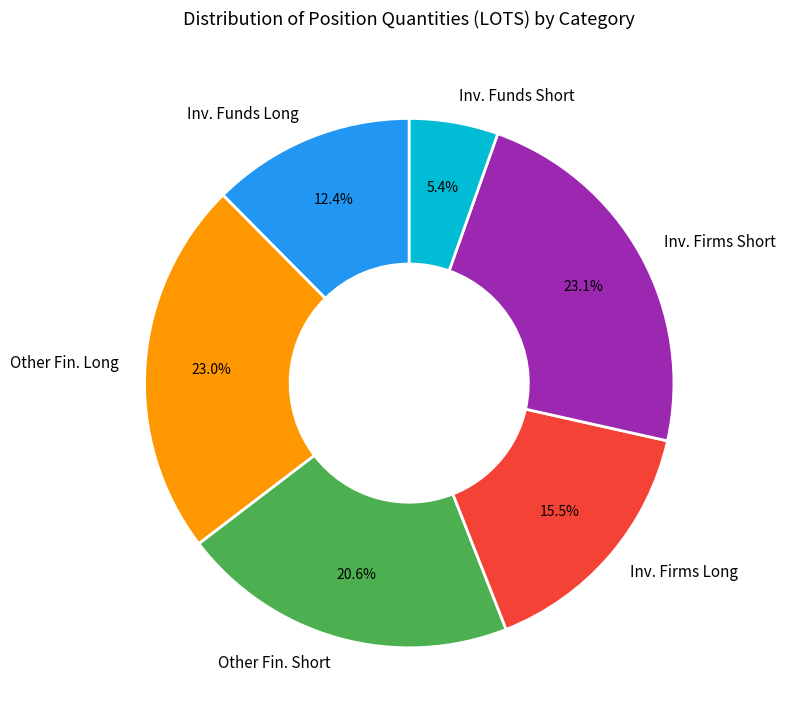

Approximately how many times larger is the value at Inv. Firms Long compared to Inv. Firms Short?

0.7